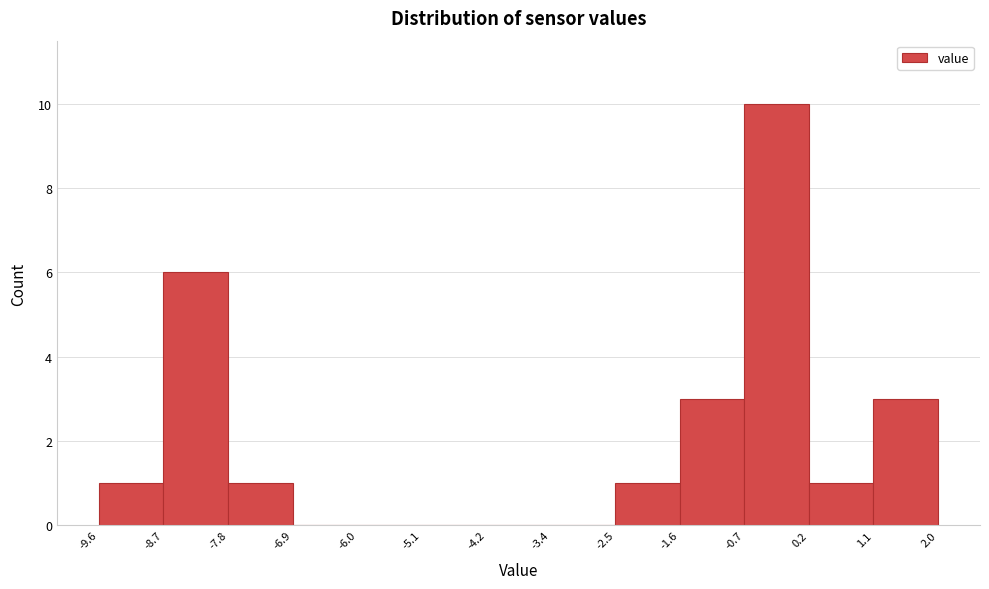

Reading left to right, transcribe this chart: for each bar, give the range it covers on the x-axis and its height. The values are not printed on the chart, so give them approximately, as read against the axis.

-9.6 to -8.7: 1
-8.7 to -7.8: 6
-7.8 to -6.9: 1
-6.9 to -6.0: 0
-6.0 to -5.1: 0
-5.1 to -4.2: 0
-4.2 to -3.4: 0
-3.4 to -2.5: 0
-2.5 to -1.6: 1
-1.6 to -0.7: 3
-0.7 to 0.2: 10
0.2 to 1.1: 1
1.1 to 2.0: 3